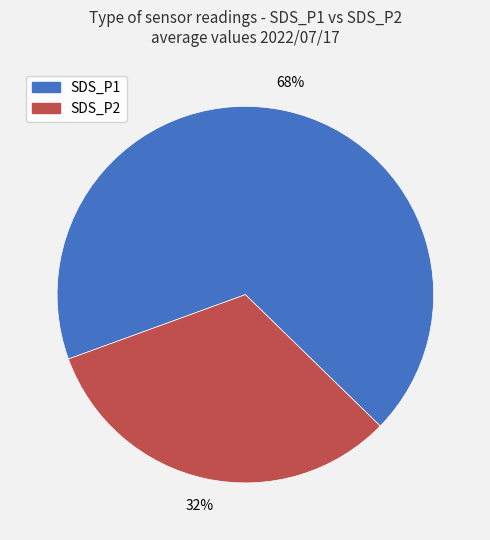

Does any single category account for the majority?

Yes